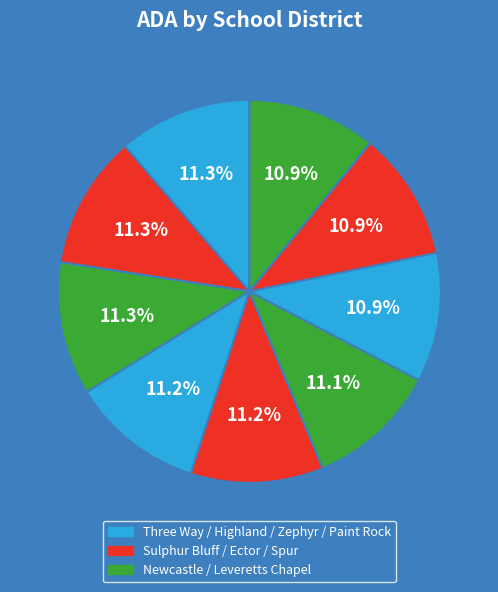

Count the number of slices in the pie.

9